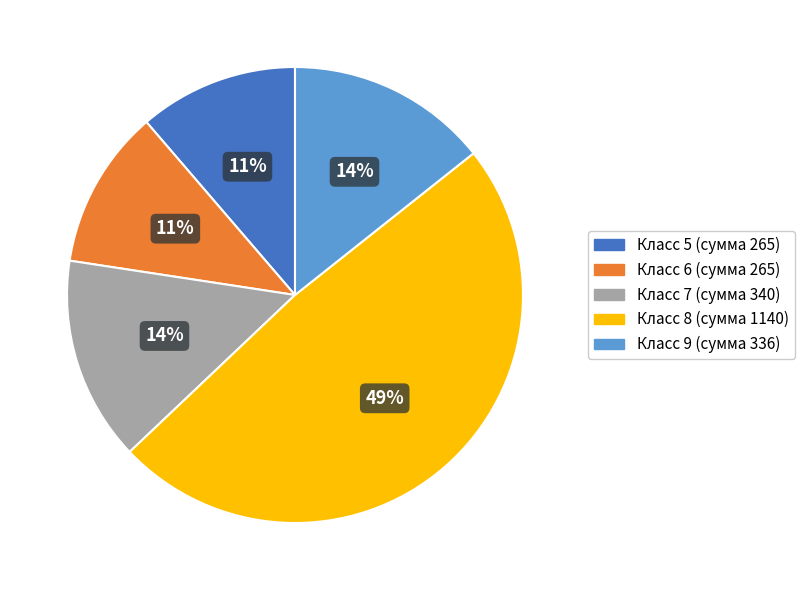

Is there any slice that represents more than half of the pie?

No